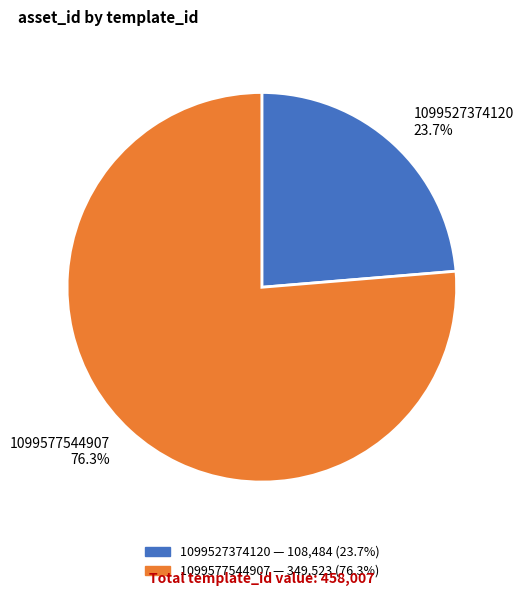

Does 1099527374120 represent more than half of the total?

No